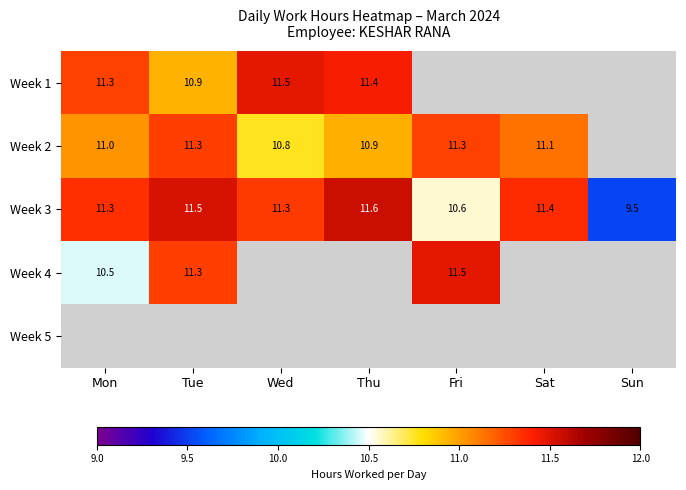

At which label does Week 3 first exceed 11?

Mon